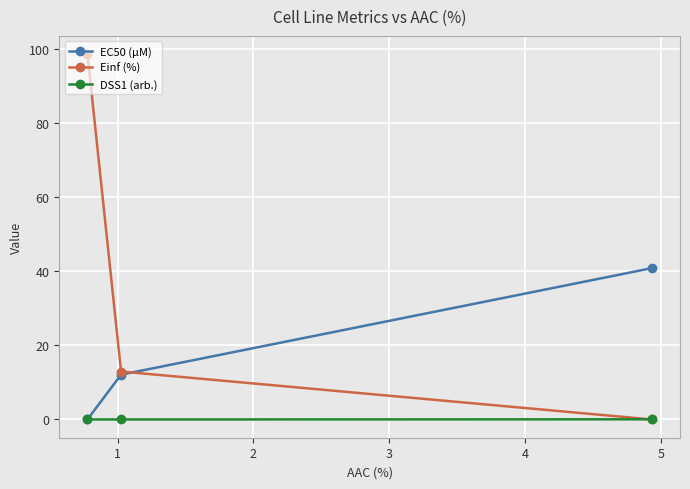

Which series has the largest range (max minus min)?

Einf (%)